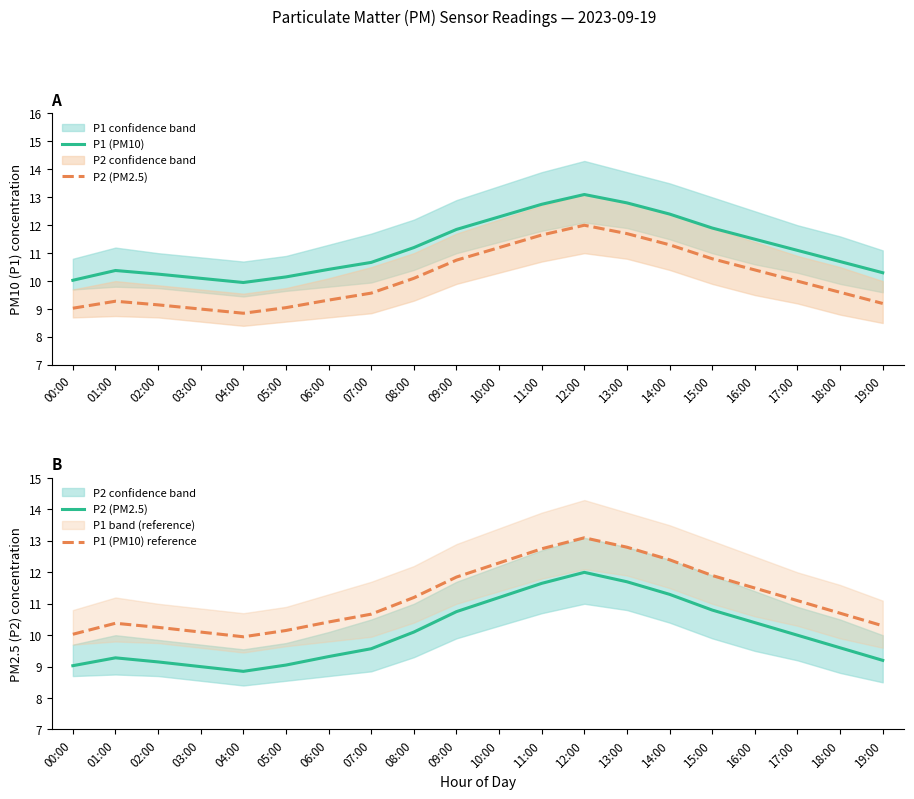

At which category does the chart reach its minimum across all series?

04:00